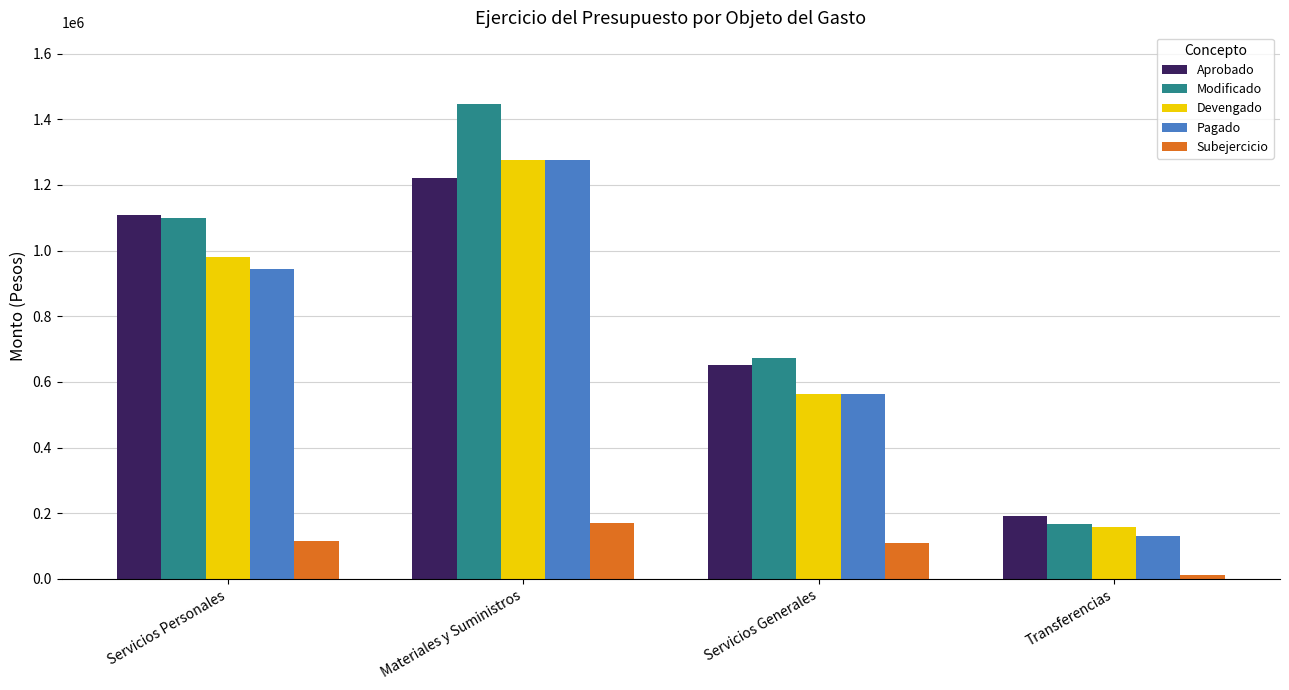

Is the value of Pagado at Servicios Personales greater than the value of Aprobado at Servicios Generales?

Yes